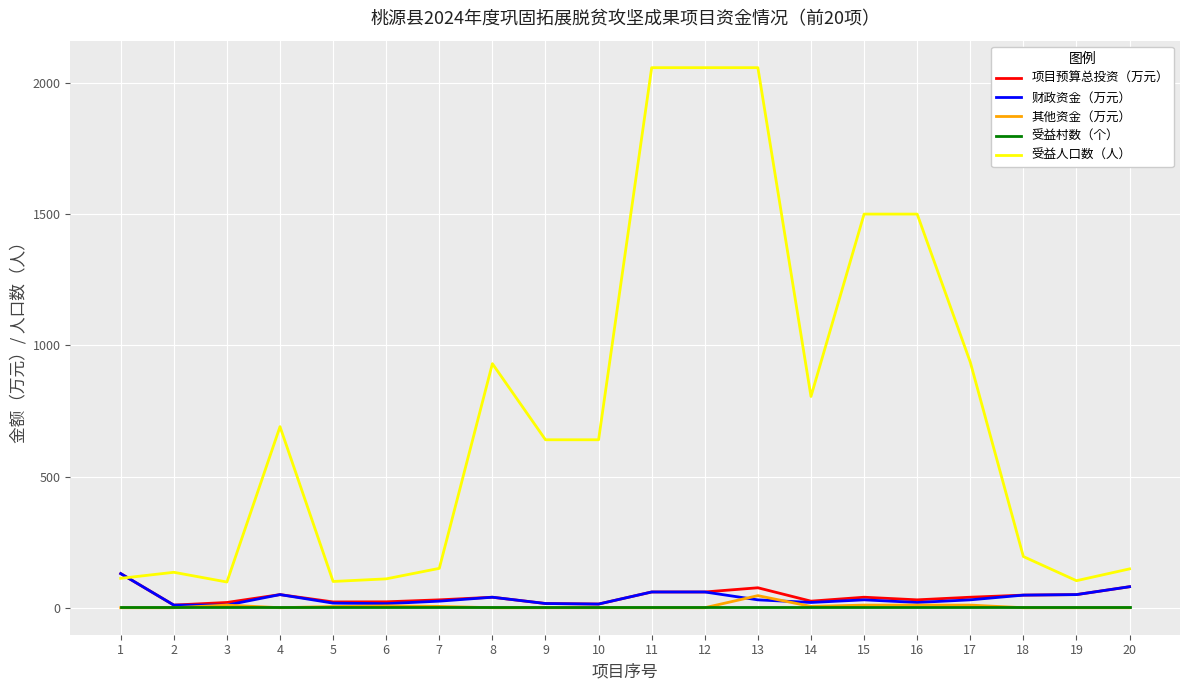

How many lines are shown in the chart?

5